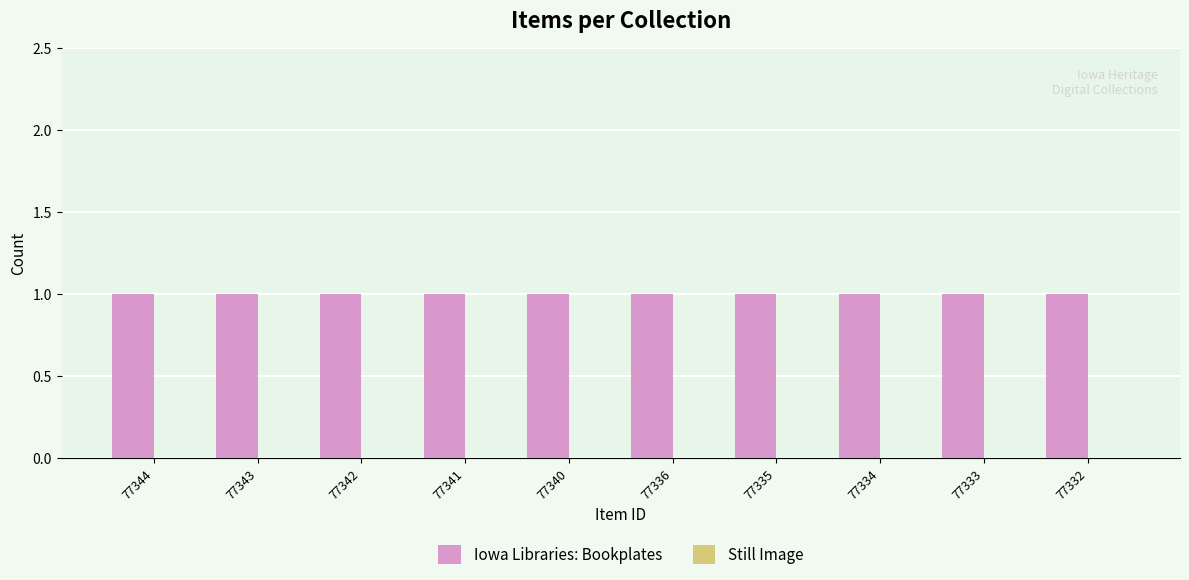

At which category is the sum across all series the highest?

77344